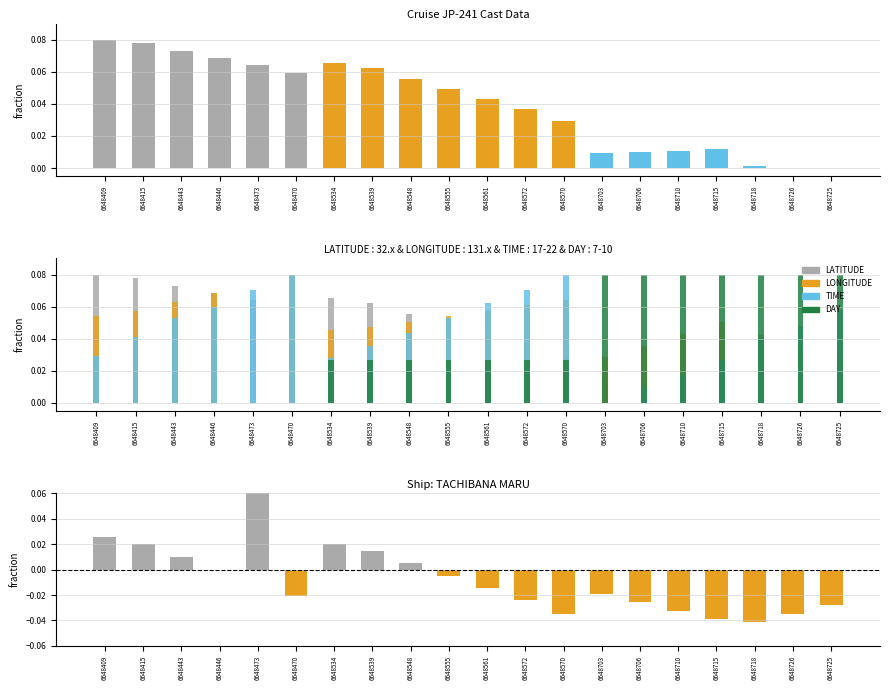

Read the LONGITUDE value at 6648572.

0.1